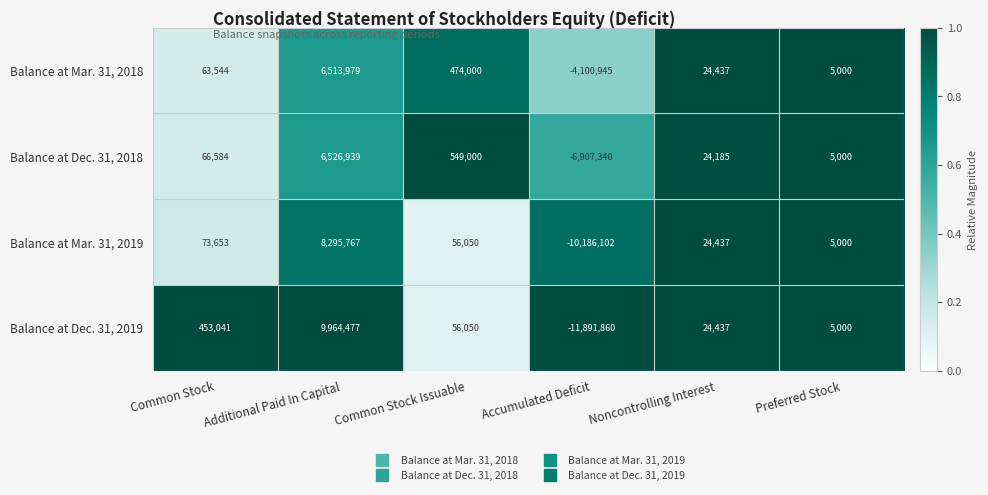

What is the difference between the maximum and minimum values in the Balance at Dec. 31, 2019 series?

21856337